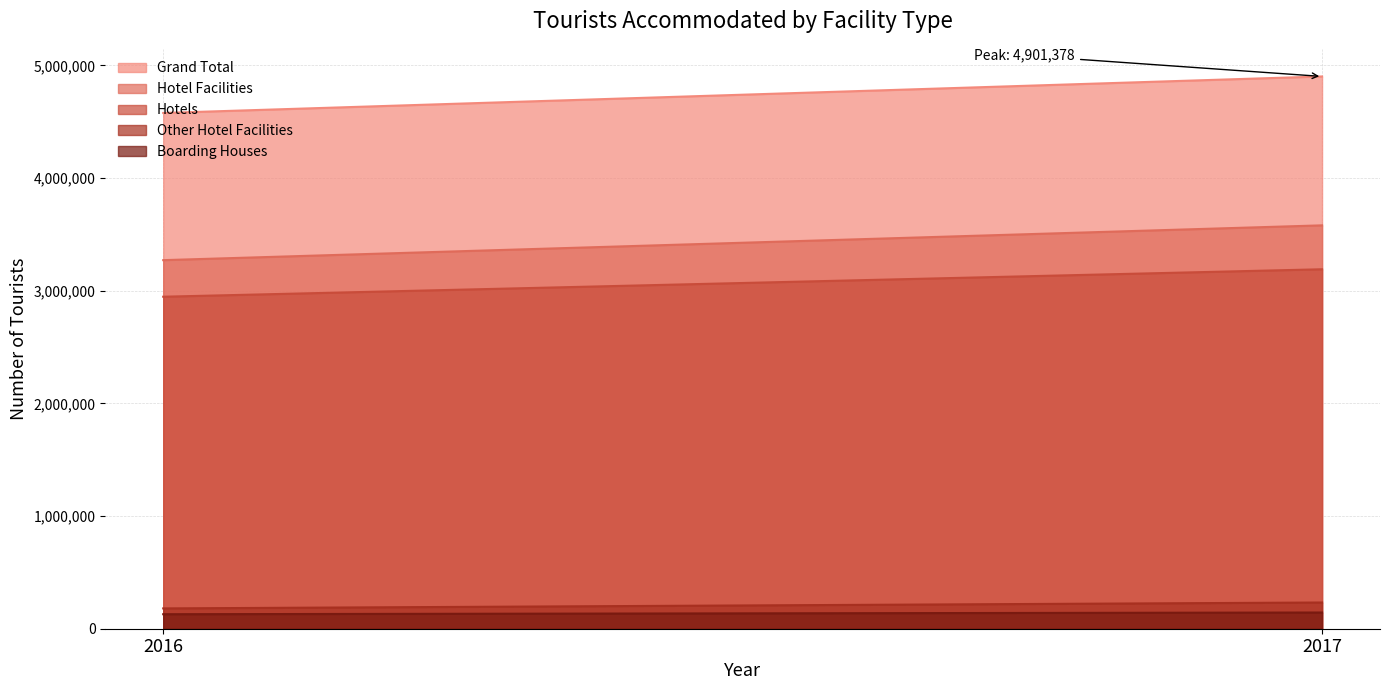

The Hotels series shows 3190194 at 2017. True or false?

True